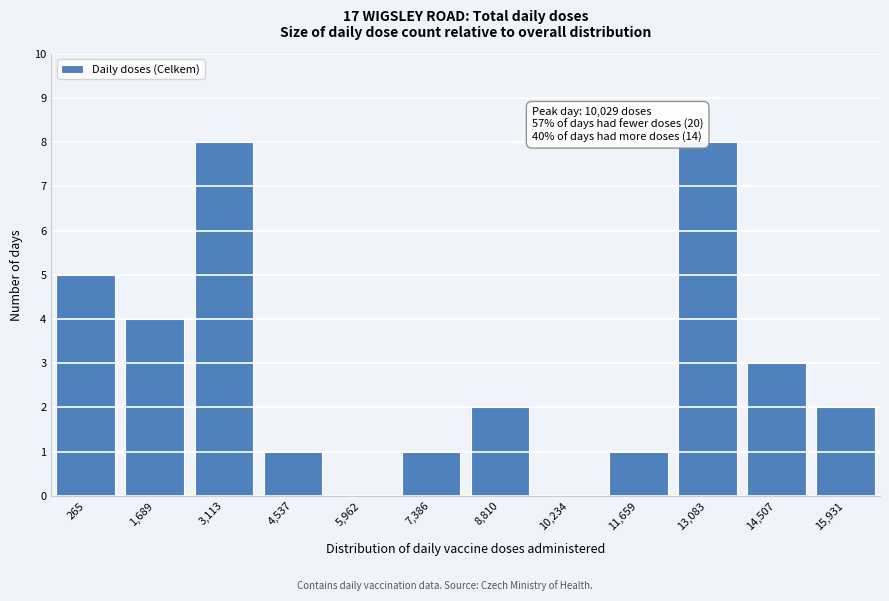

Reading left to right, transcribe all the data shown in this chart.

265=5	1,689=4	3,113=8	4,537=1	5,962=0	7,386=1	8,810=2	10,234=0	11,659=1	13,083=8	14,507=3	15,931=2